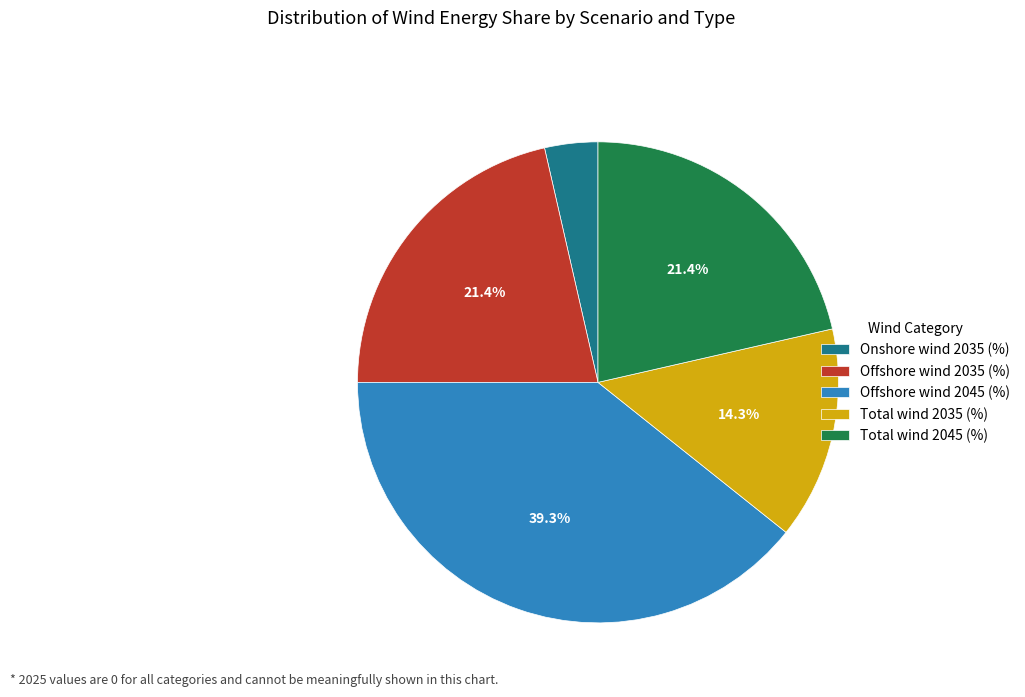

The Offshore wind 2035 (%) slice represents 29% of the pie. True or false?

False